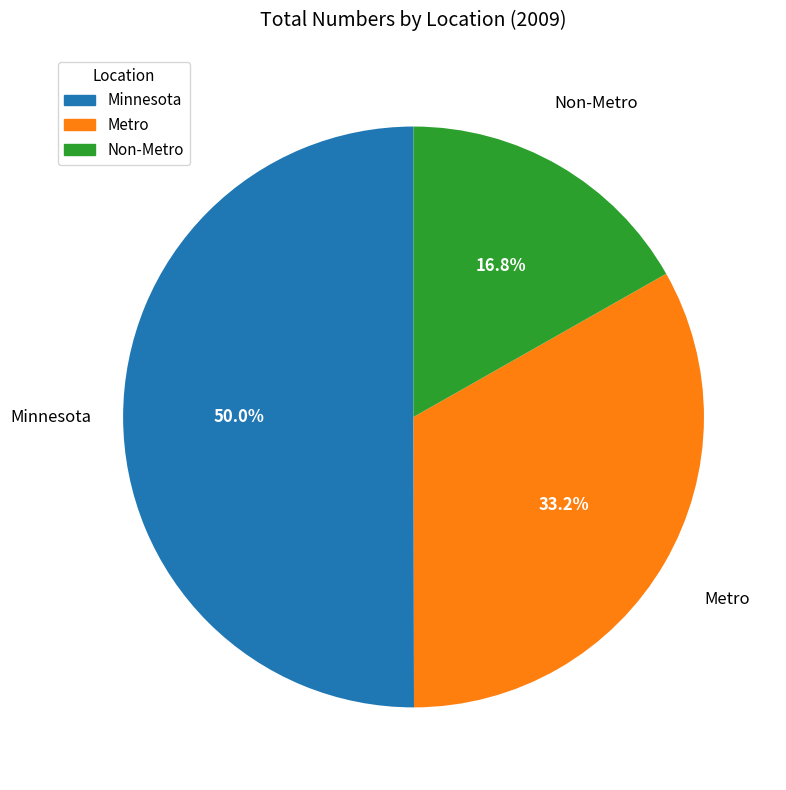

What is the largest slice in the pie chart?

Minnesota